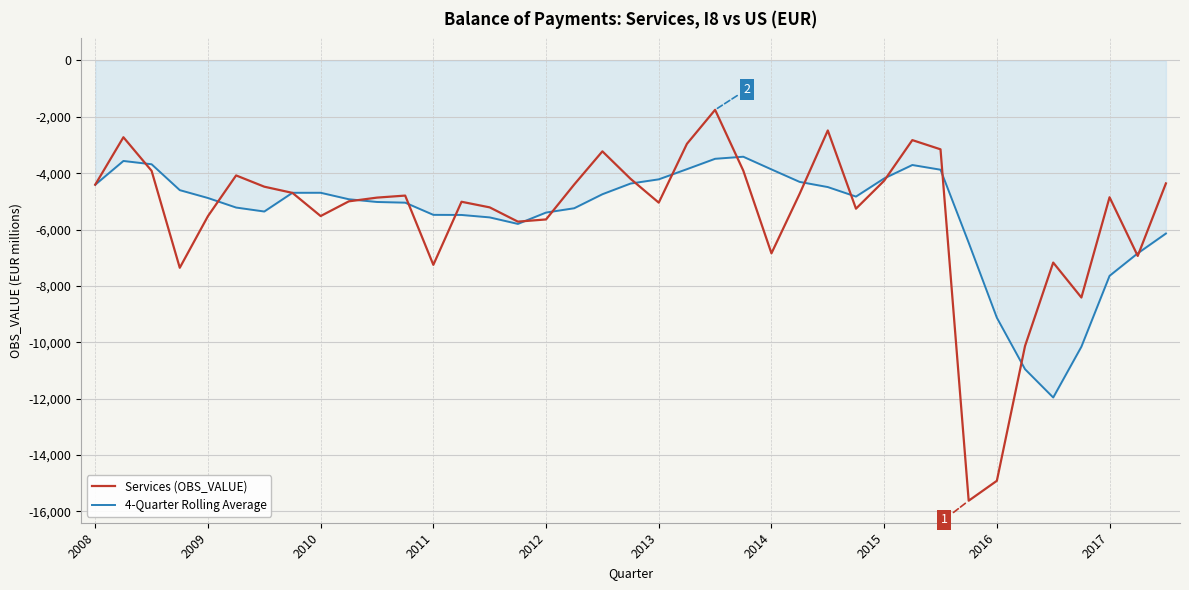

Which series has the largest range (max minus min)?

Services (OBS_VALUE)